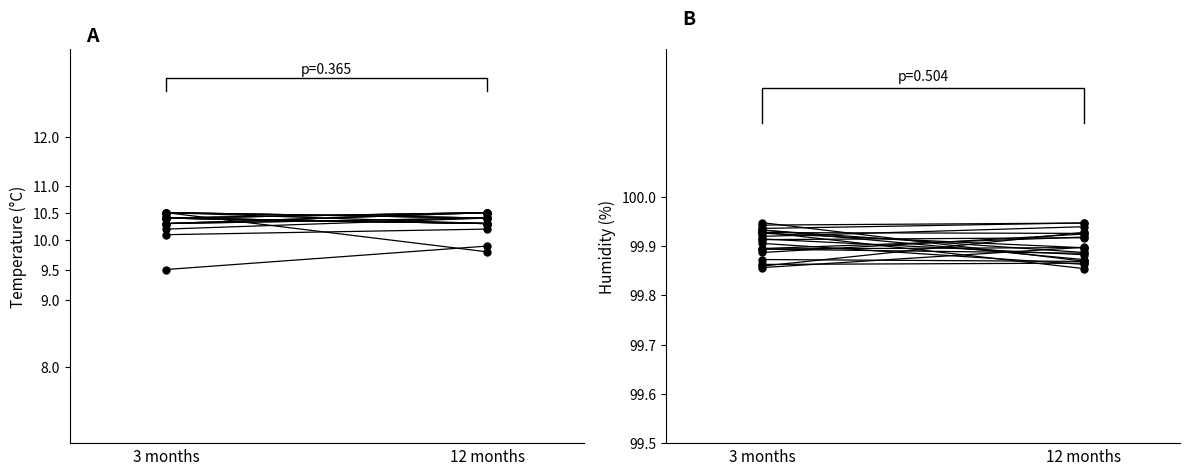

Does the chart display data point markers on the line(s)?

No